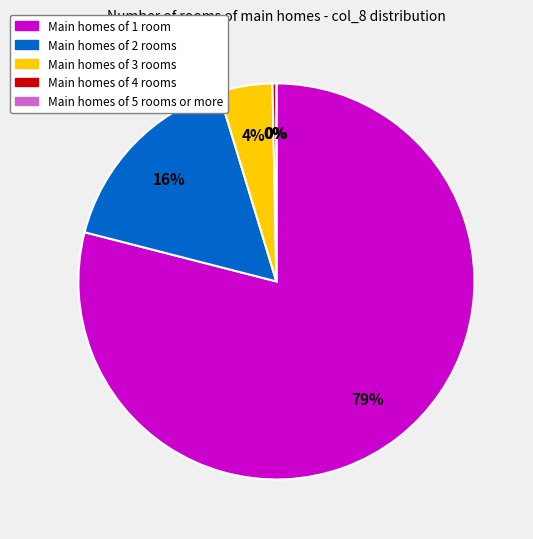

Count the number of slices in the pie.

5